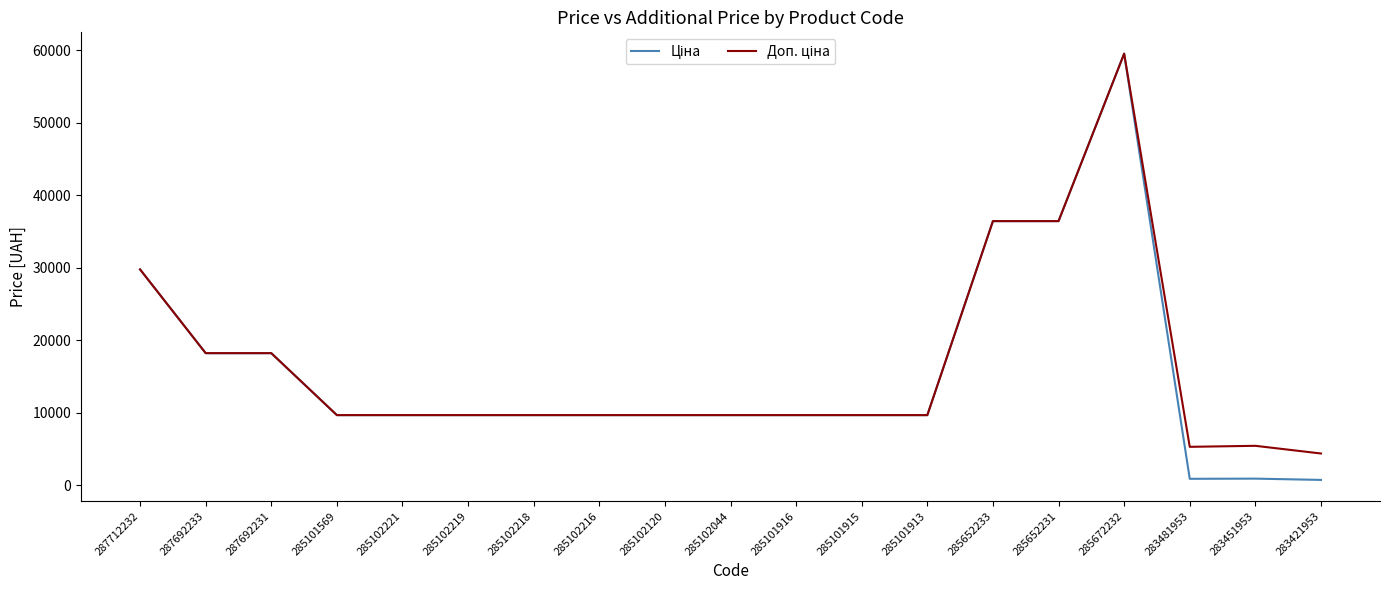

At which category is the sum across all series the highest?

285672232